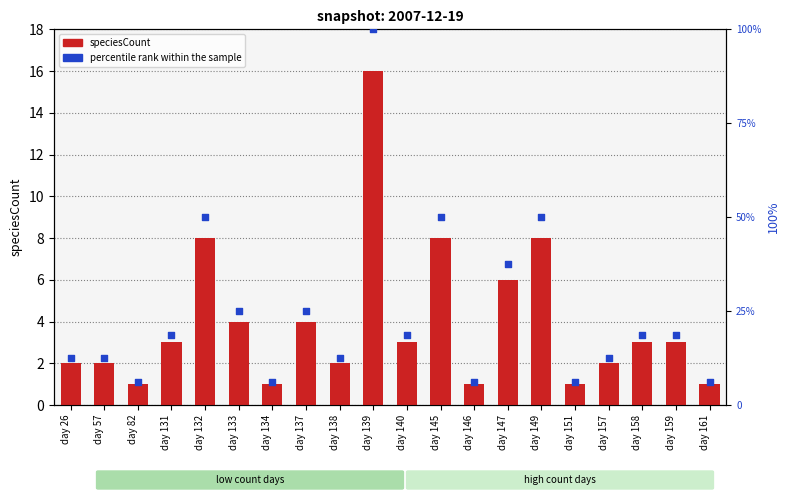

What are all the series names shown in the legend?

speciesCount, percentile rank within the sample